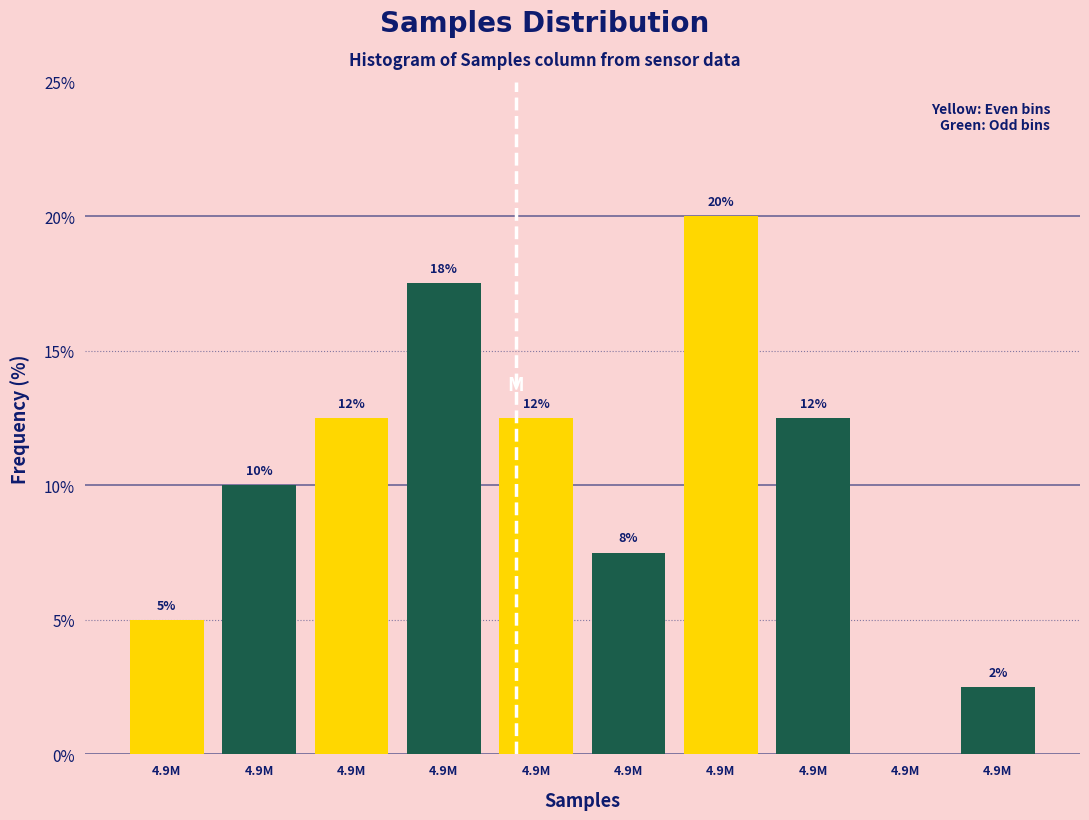

Are the bars horizontal?

No